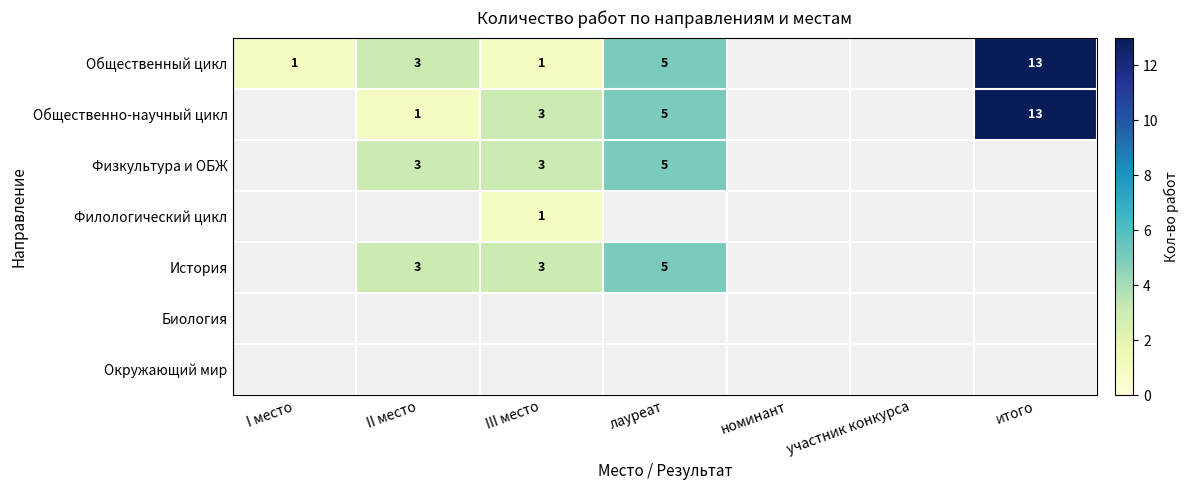

True or false: История has a value of 4 at III место.

False